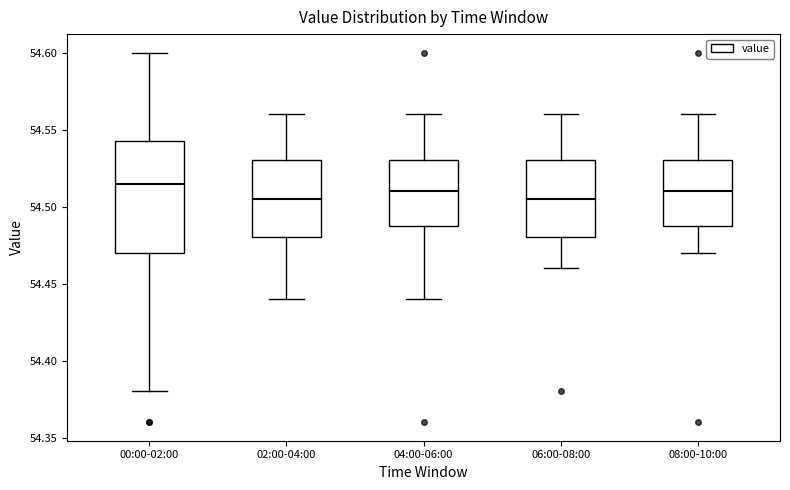

Where is the lower edge of the box for 00:00-02:00 on the y-axis? The values are not printed on the chart, so give them approximately, as read against the axis.

54.470